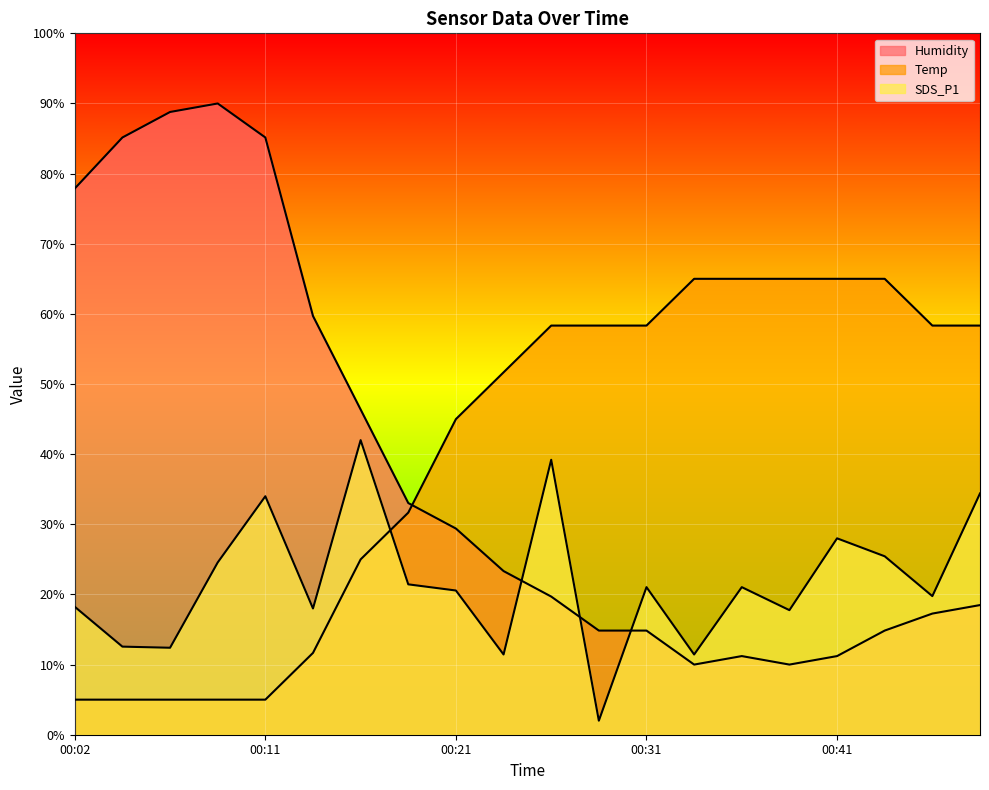

Reading left to right, list all the values displayed in this chart.

SDS_P1: 18.2	12.6	12.4	24.6	34.0	18.0	42.0	21.4	20.6	11.4	39.2	2.0	21.0	11.4	21.0	17.8	28.0	25.4	19.8	34.4
Humidity: 77.9	85.2	88.8	90.0	85.2	59.7	46.4	33.0	29.4	23.3	19.7	14.8	14.8	10.0	11.2	10.0	11.2	14.8	17.3	18.5
Temp: 5.0	5.0	5.0	5.0	5.0	11.7	25.0	31.7	45.0	51.7	58.3	58.3	58.3	65.0	65.0	65.0	65.0	65.0	58.3	58.3